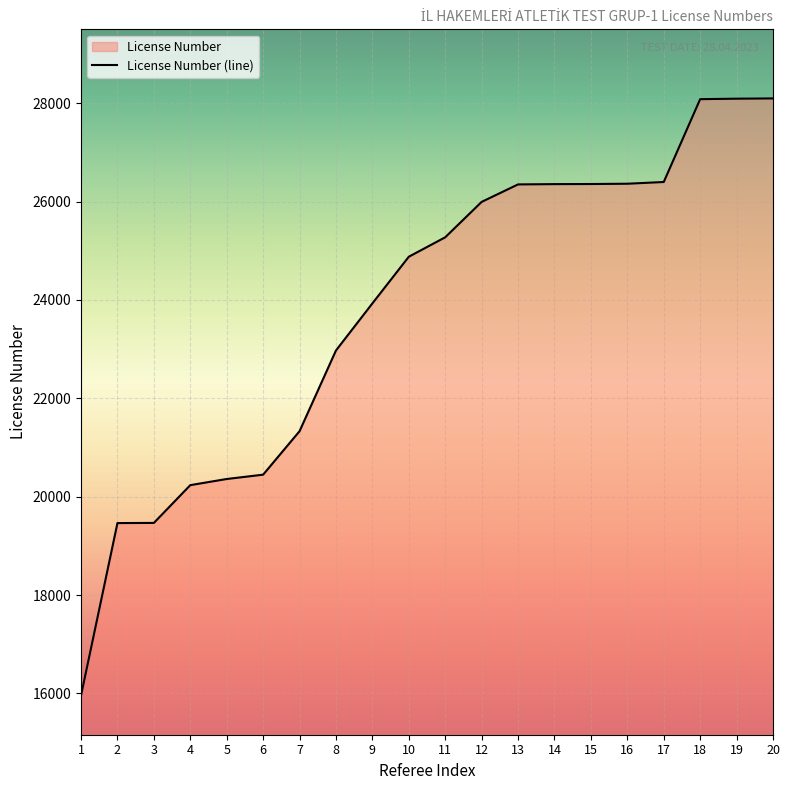

List the labels in order of value, largest first.

20, 19, 18, 17, 16, 15, 14, 13, 12, 11, 10, 9, 8, 7, 6, 5, 4, 3, 2, 1